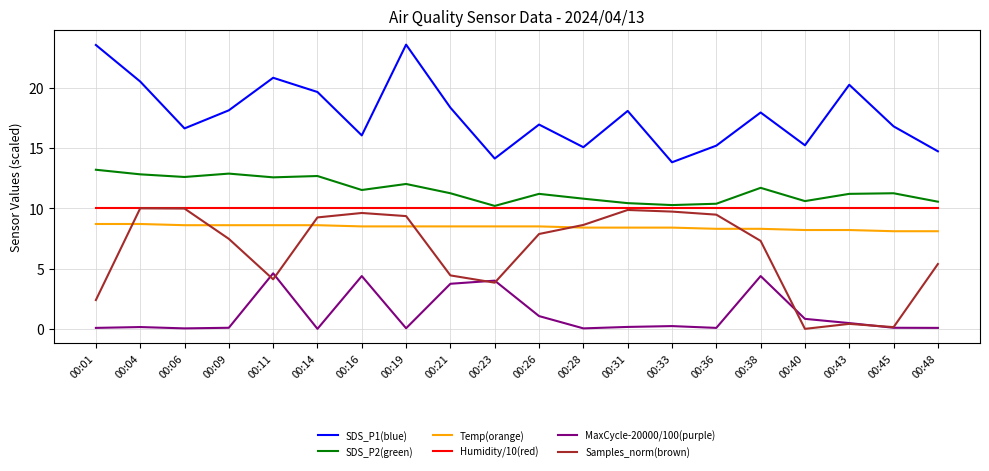

How many intersections are there between Temp(orange) and Samples_norm(brown)?

6